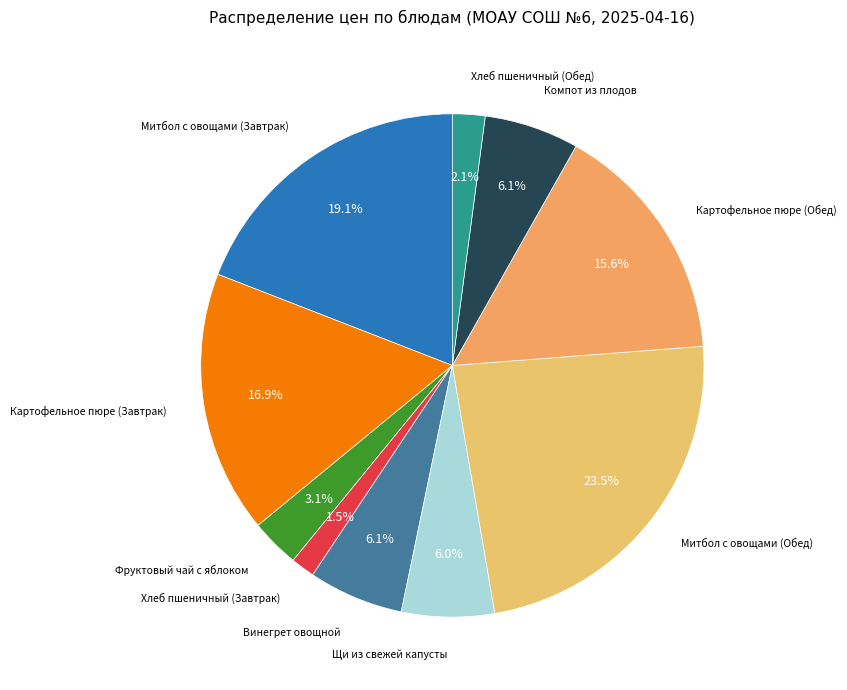

Count the number of slices in the pie.

10